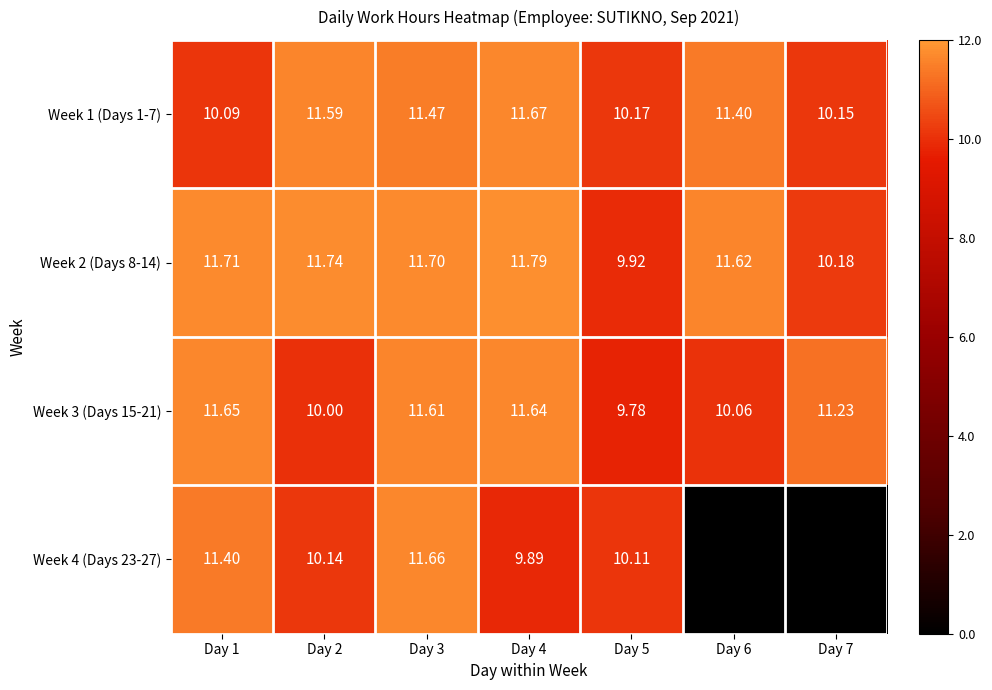

Is the value of Week 1 (Days 1-7) at Day 5 greater than the value of Week 3 (Days 15-21) at Day 5?

Yes